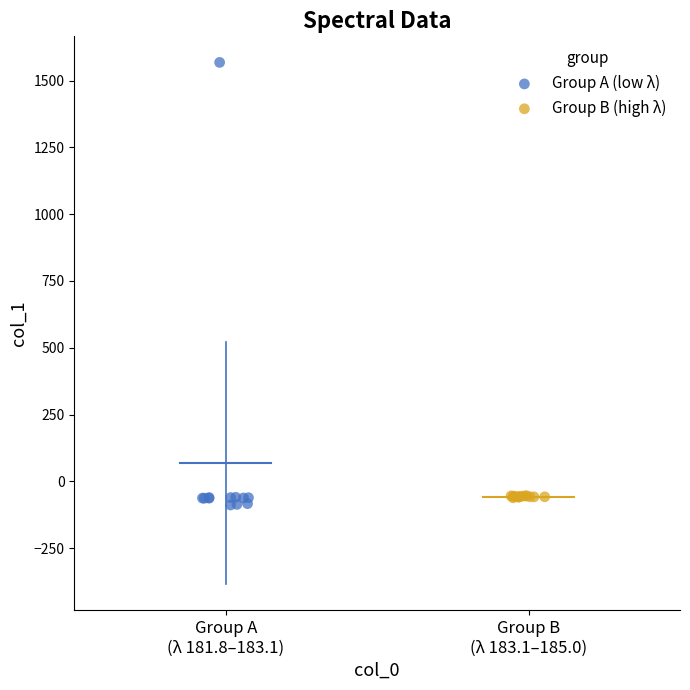

Which series contains the highest Y value?

Group A (low λ)